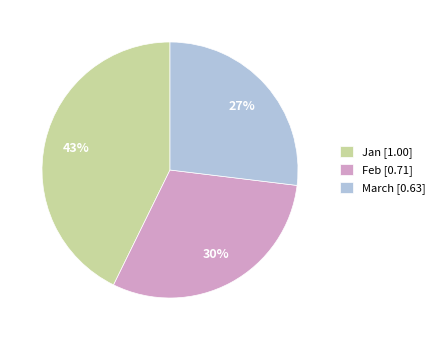

Is there a majority slice in this chart?

No